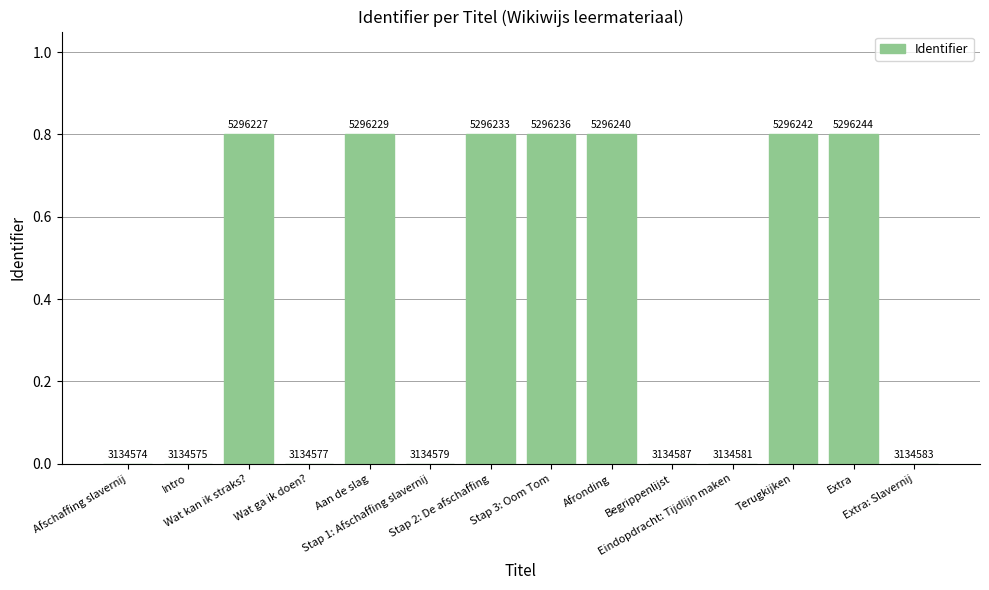

What is the label of the 7th bar from the left?

Stap 2: De afschaffing